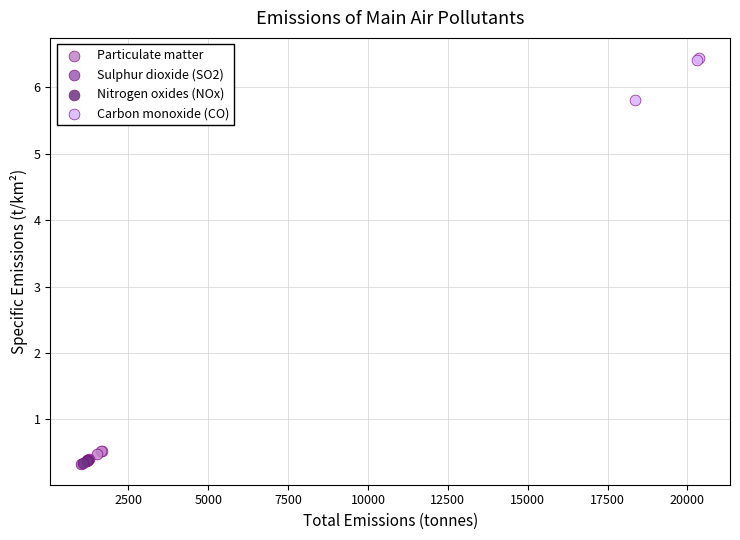

What are all the series names shown in the legend?

Particulate matter, Sulphur dioxide (SO2), Nitrogen oxides (NOx), Carbon monoxide (CO)